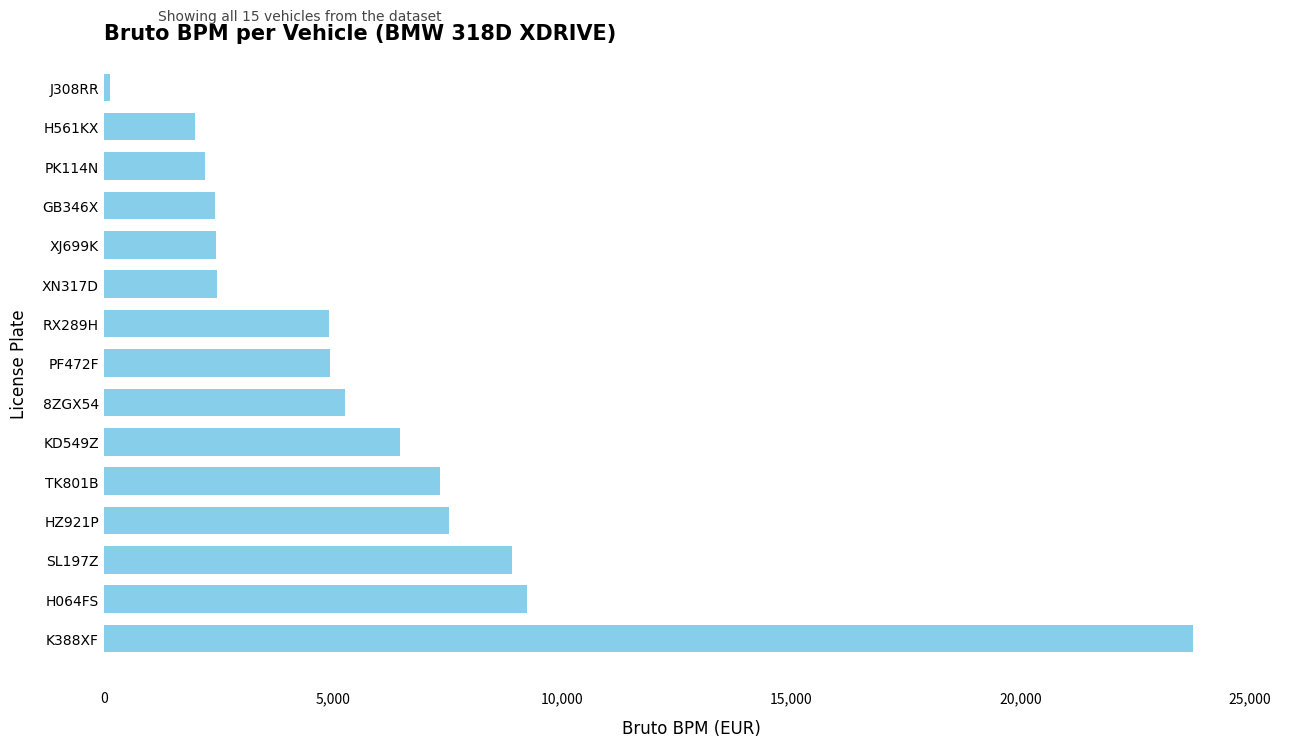

Which category has the highest value across all series?

K388XF